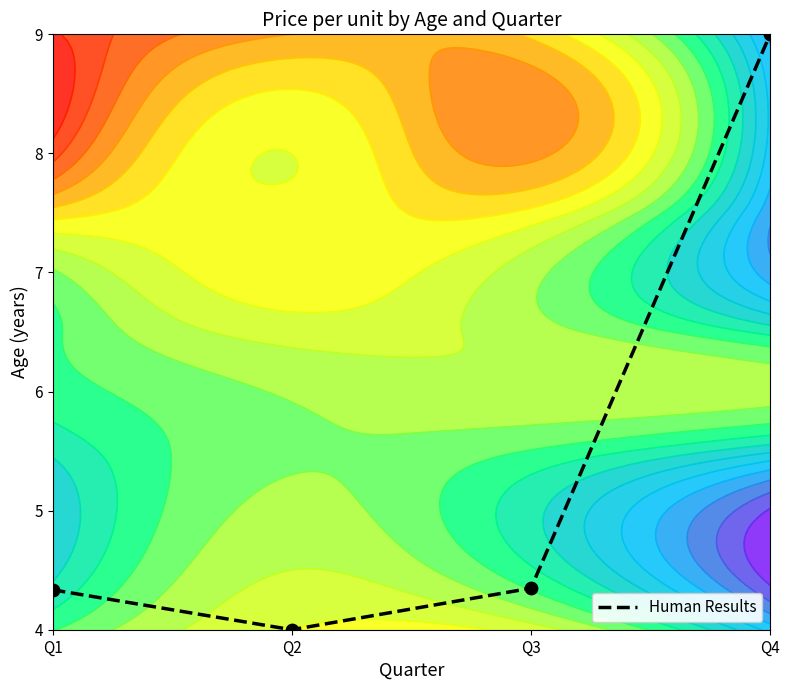

True or false: the data shows 6.9 at Q2.

False